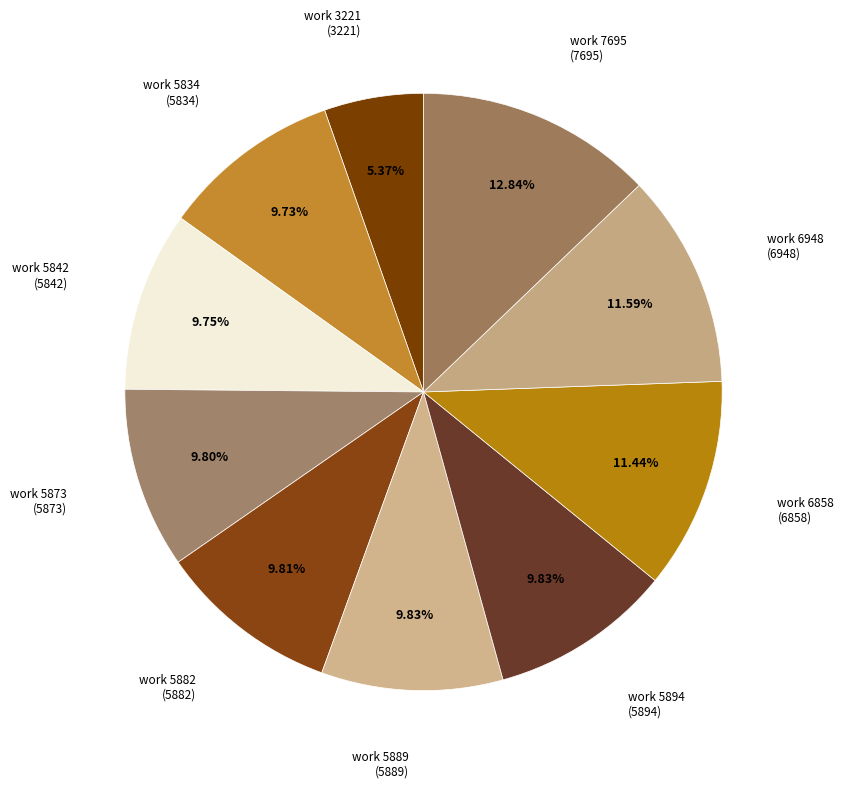

Between work 6858 and work 5873, which is larger?

work 6858